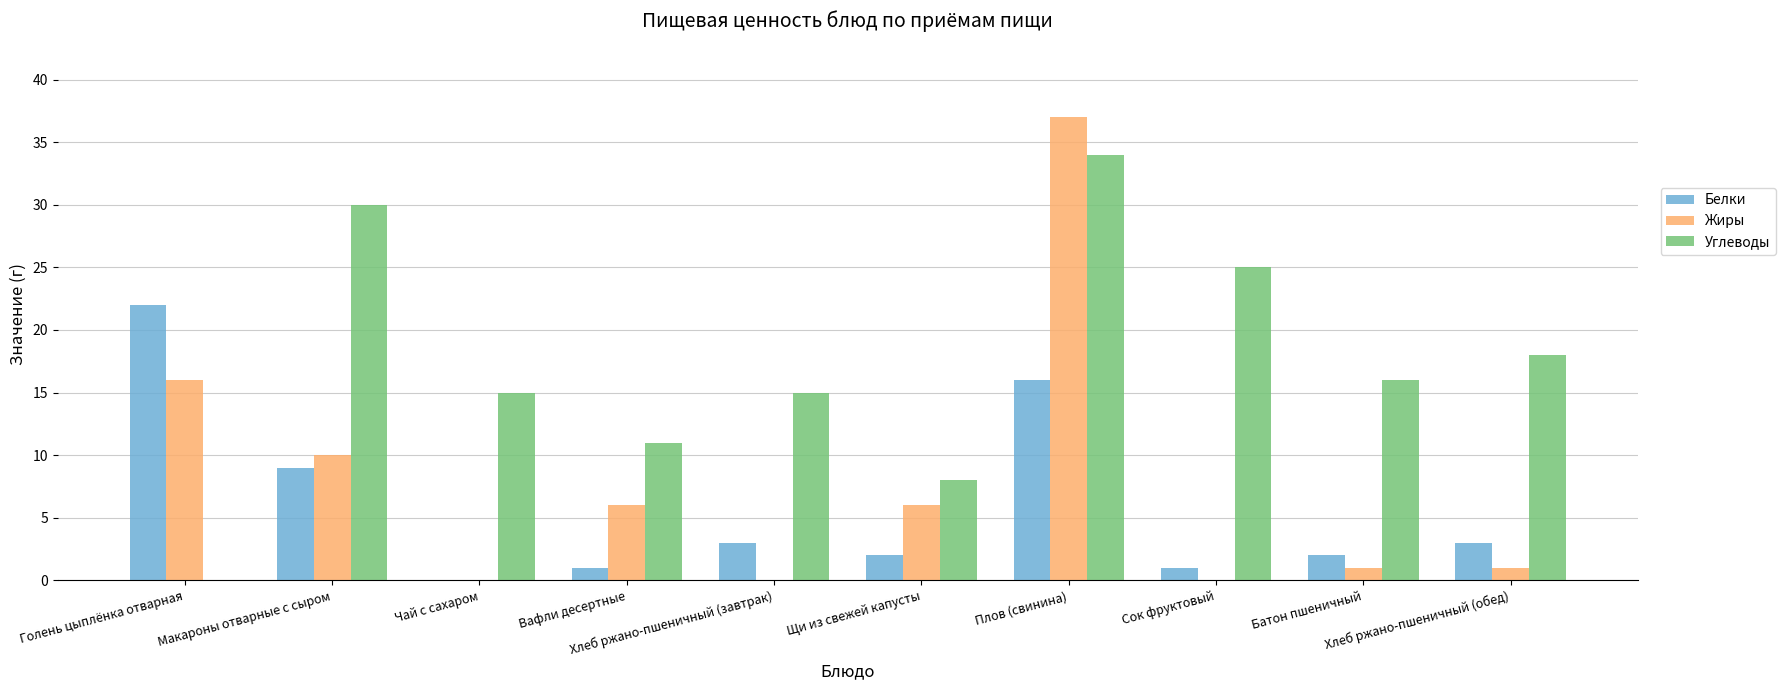

What are all the series names shown in the legend?

Белки, Жиры, Углеводы